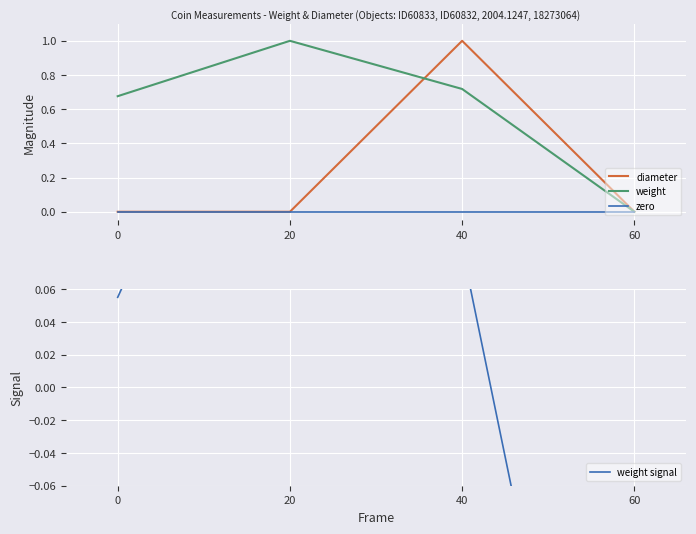

Reading left to right, list all the values displayed in this chart.

diameter: 0.0	0.0	1.0	0.0
weight: 0.7	1.0	0.7	0.0
zero: 0.0	0.0	0.0	0.0
weight signal: 0.1	0.3	0.1	-0.4